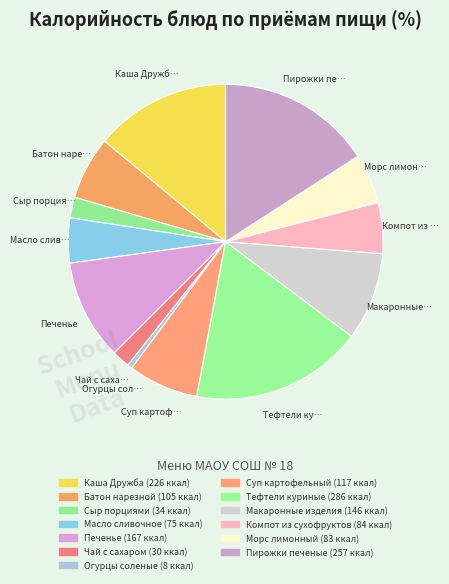

Does Батон нарезной account for over 50% of the chart?

No